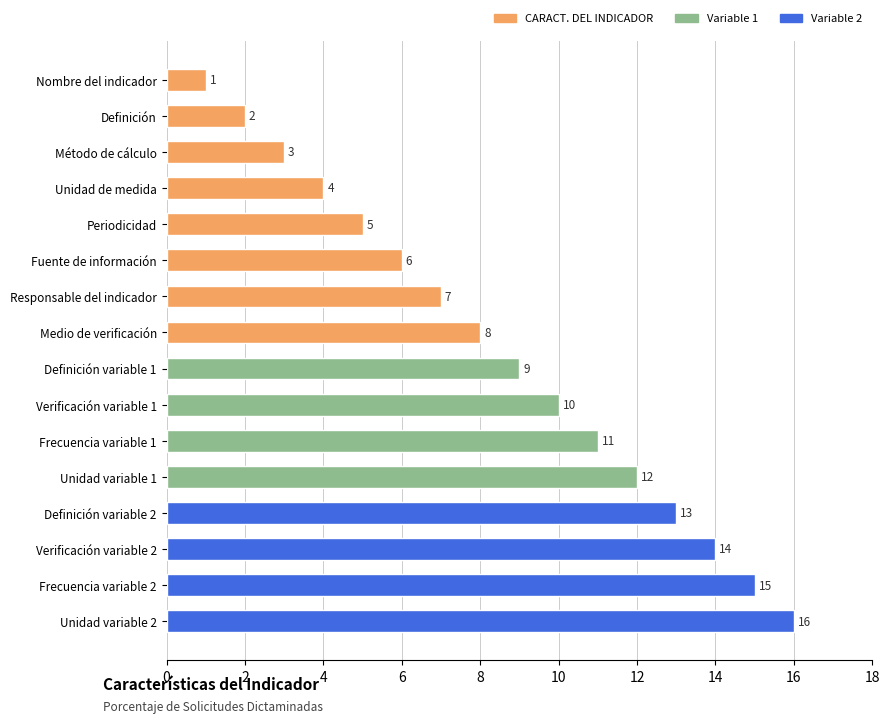

At which label is the value closest to 8?

Medio de verificación